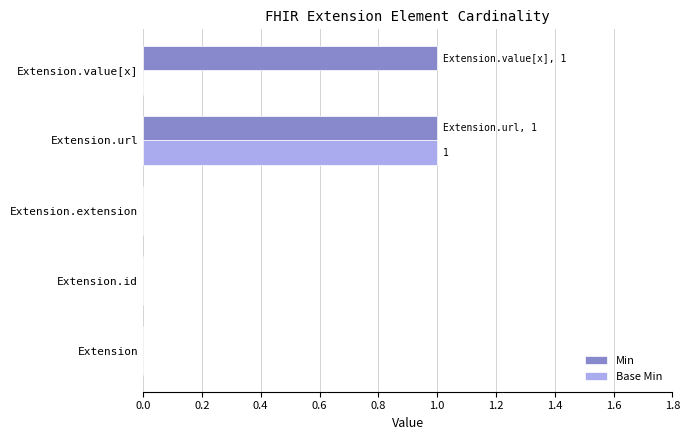

Which series has the largest total across all categories?

Min